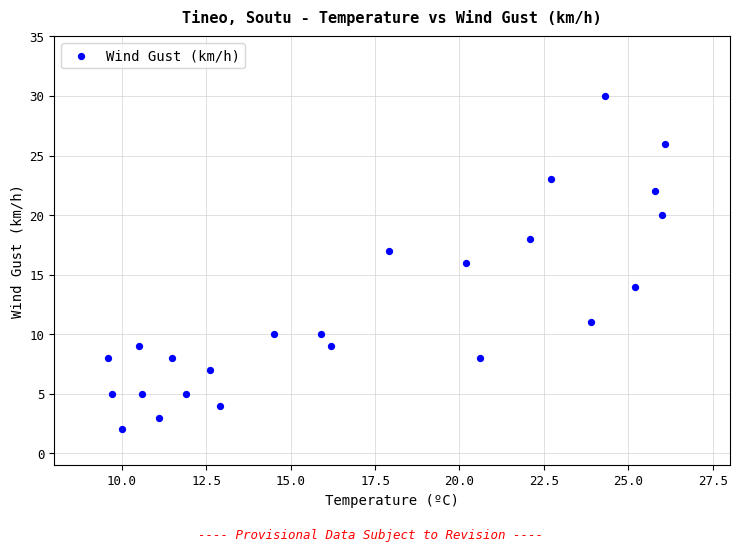

What is the range of Y values (max minus min)?

28